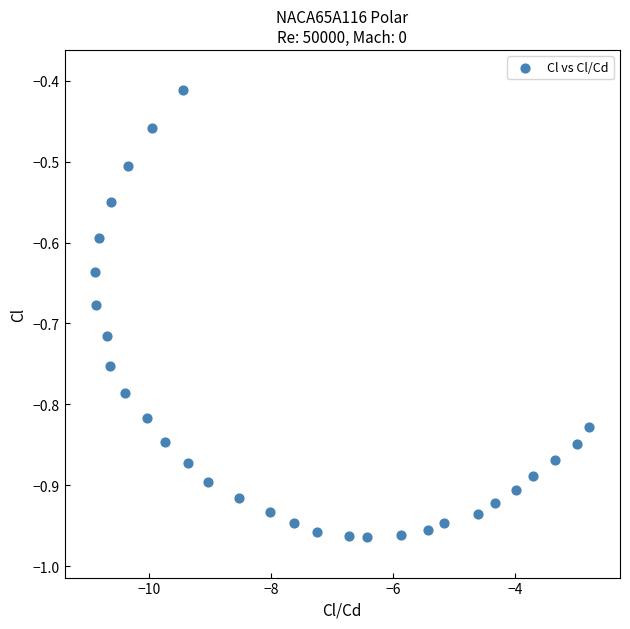

What is the range of X values (max minus min)?

8.1